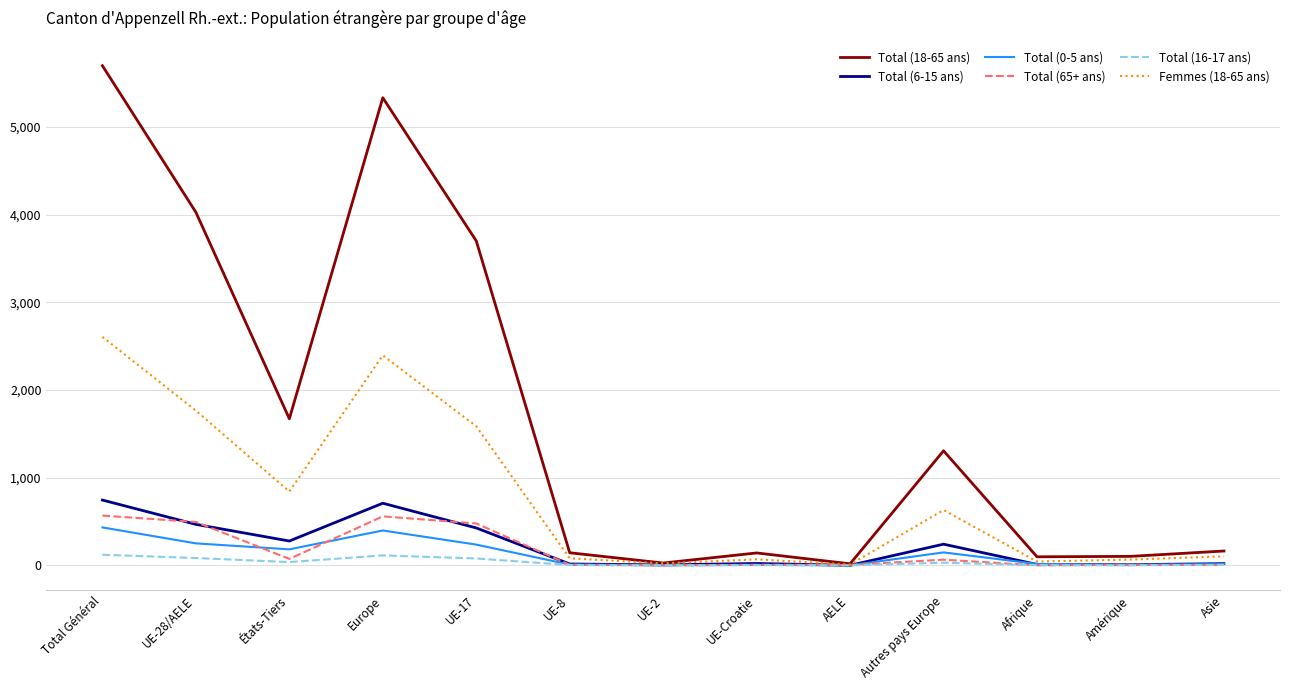

Which series has the largest range (max minus min)?

Total (18-65 ans)